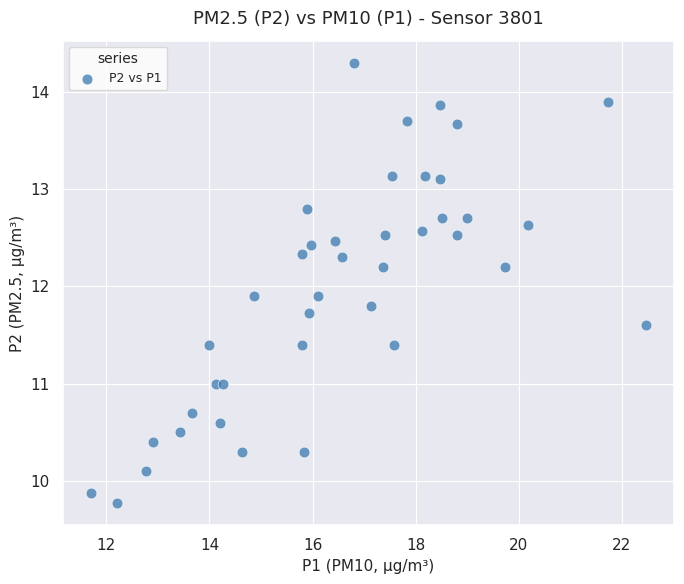

What is the range of Y values (max minus min)?

4.5